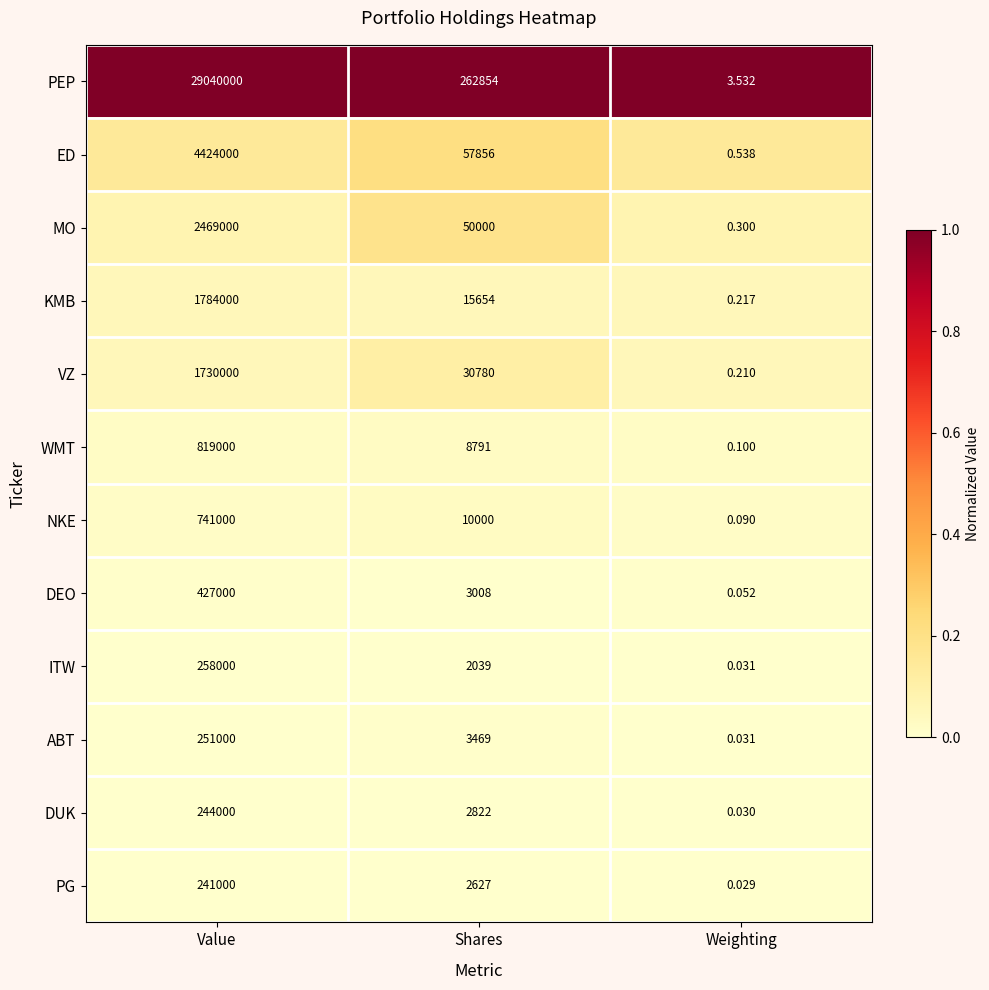

How many categories are shown in the chart?

3